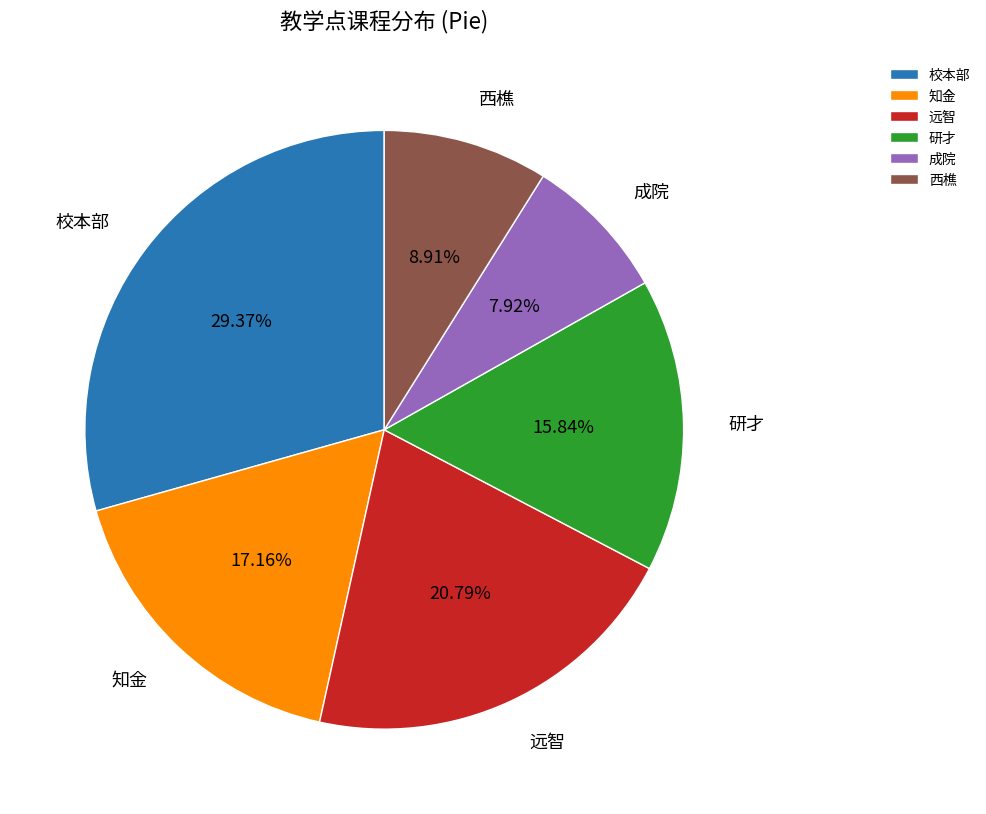

Is it true that 研才 is 29% of the pie?

False